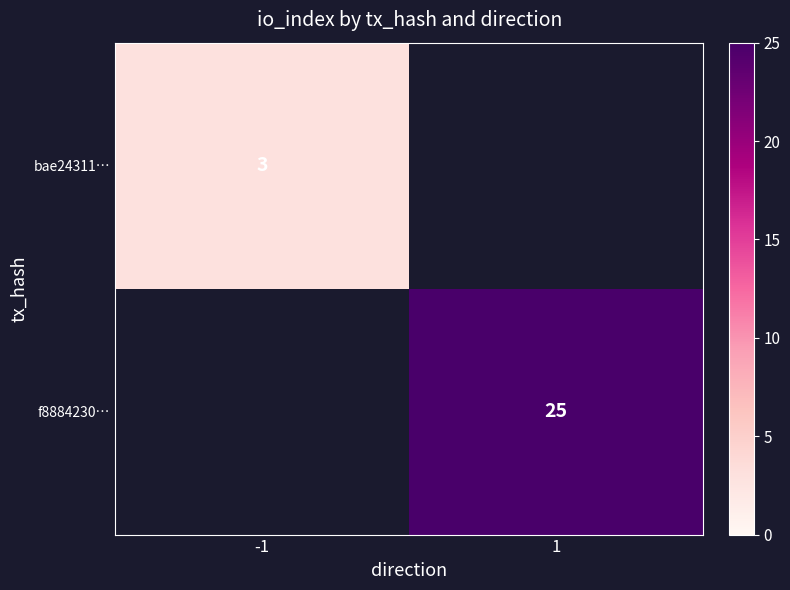

Is it true that bae24311… equals 3 at -1?

True